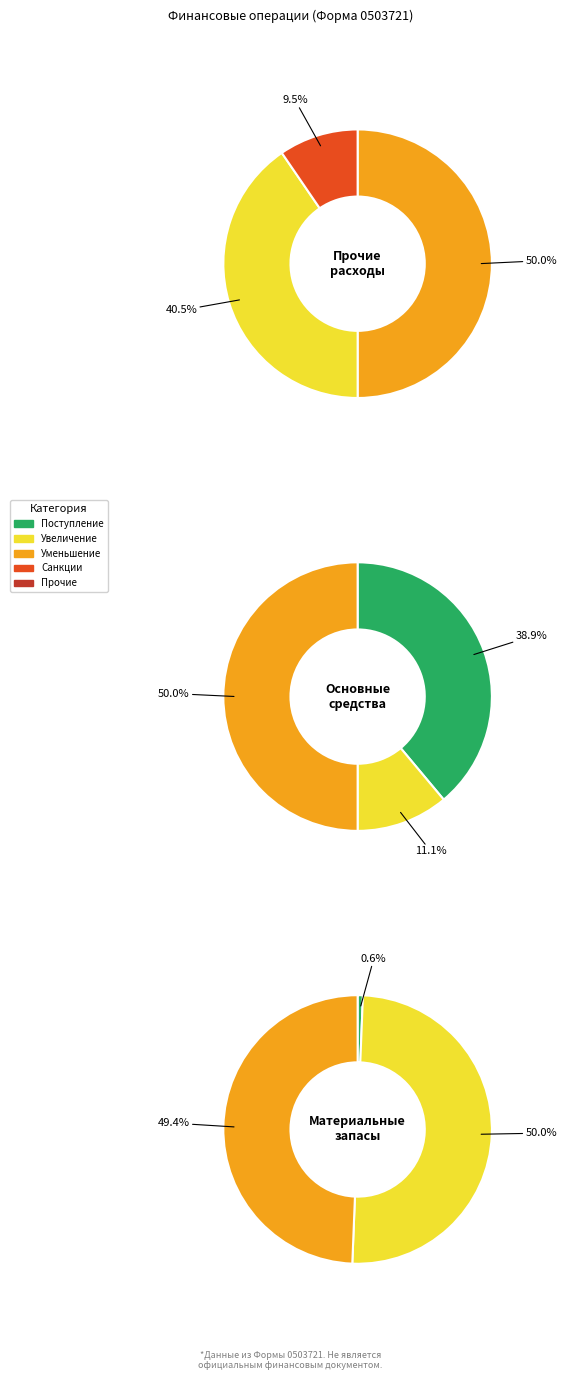

Is Чистое поступление материальных запасов the majority of the pie?

No